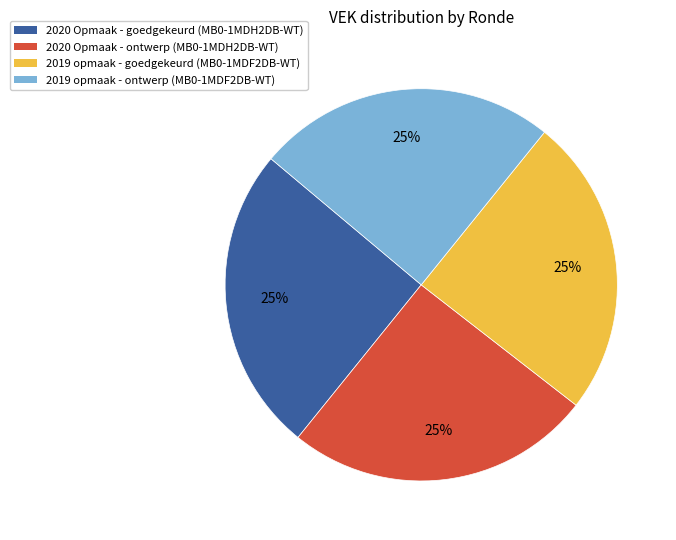

To the nearest percent, what is the combined percentage of 2019 opmaak - goedgekeurd and 2020 Opmaak - goedgekeurd?

50%